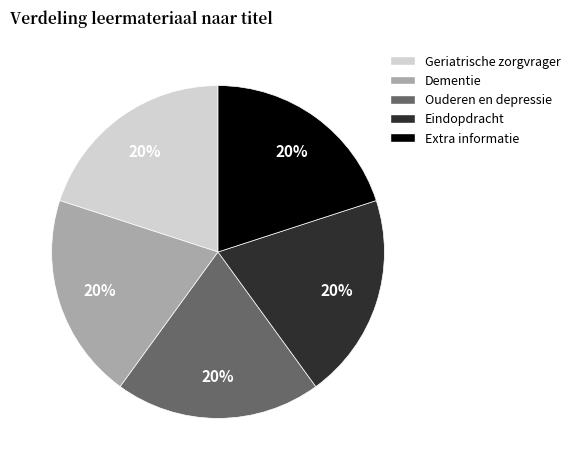

Is Eindopdracht the majority of the pie?

No